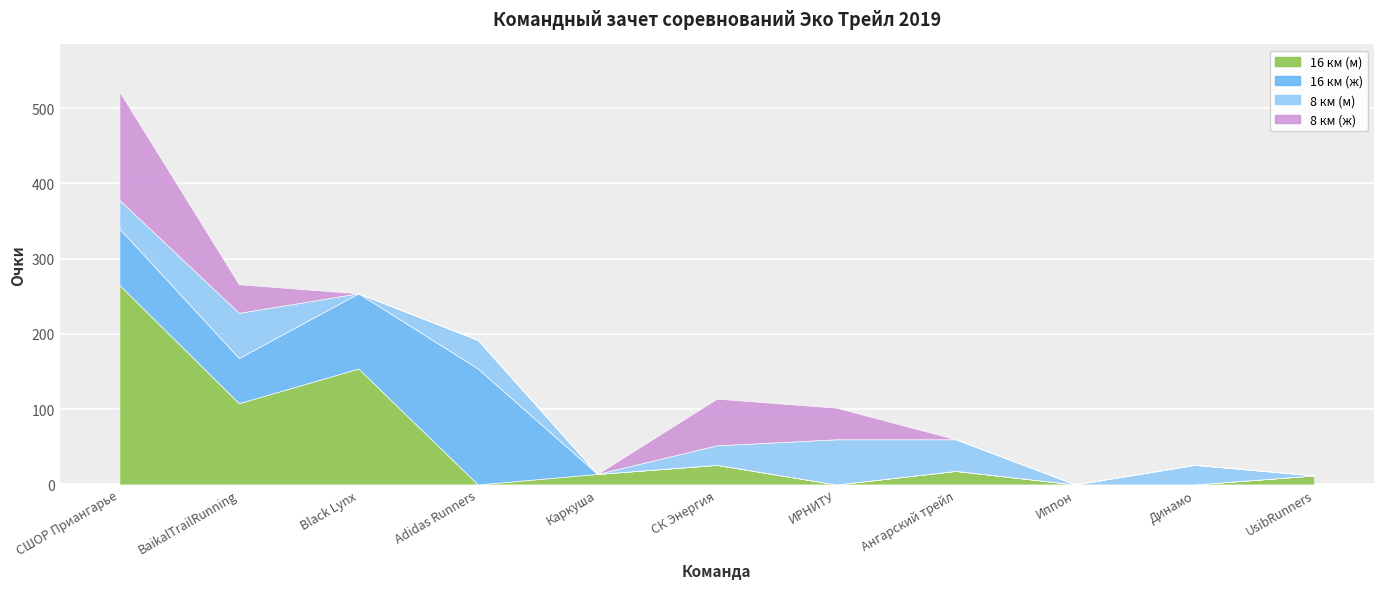

How many interior local valleys does the 16 км (м) series have?

3